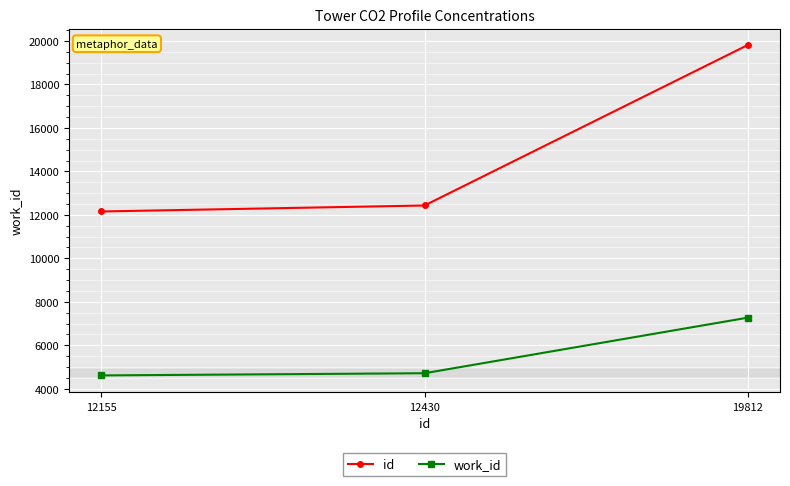

Which category has the highest value across all series?

19812